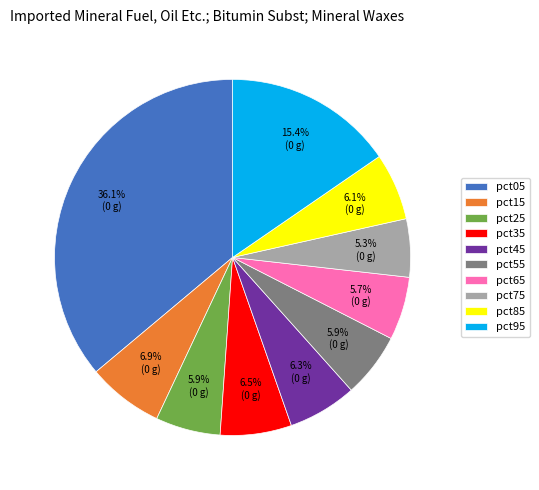

The pct55 slice represents 6% of the pie. True or false?

True